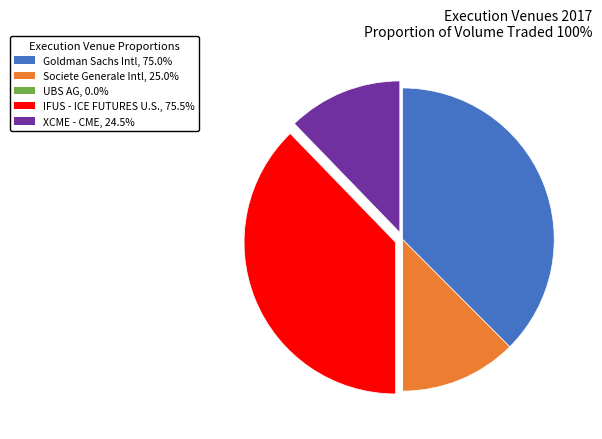

Does IFUS - ICE FUTURES U.S., 75.5% represent more than half of the total?

No